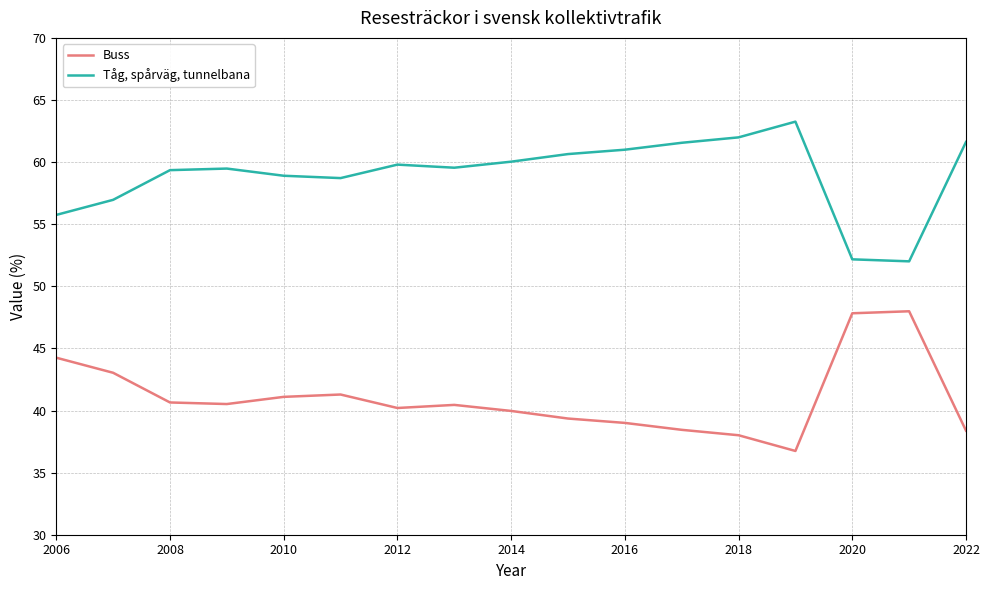

How many series are shown in this chart?

2